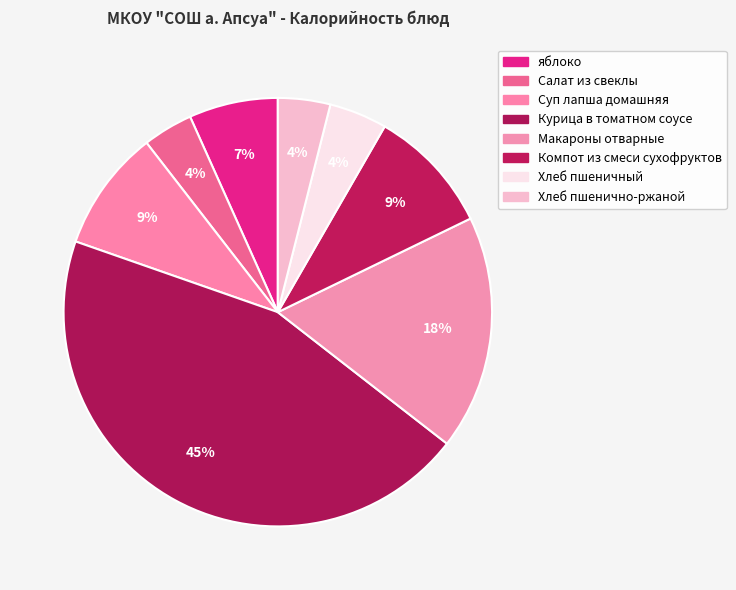

Count the number of slices in the pie.

8